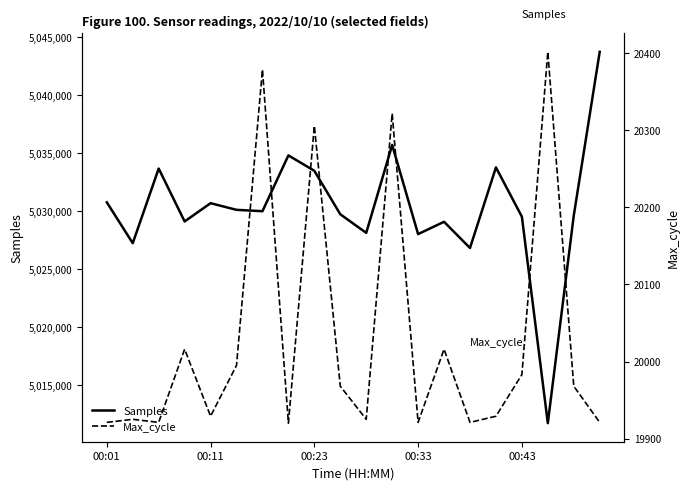

Where does the Samples series first go above 5029993?

00:01